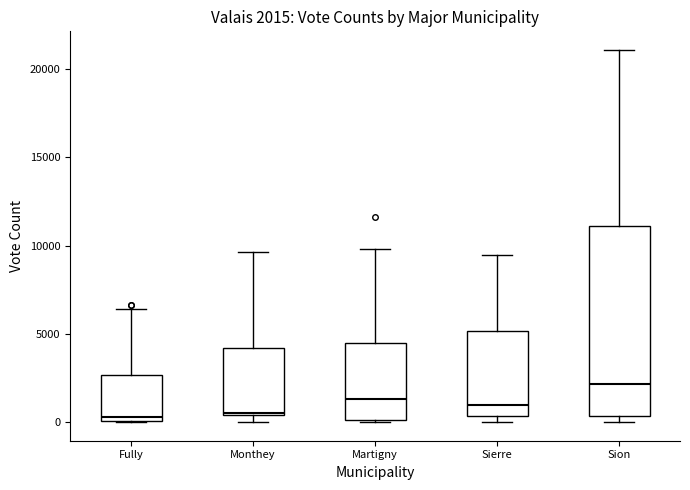

Which box has the highest median line?

Sion